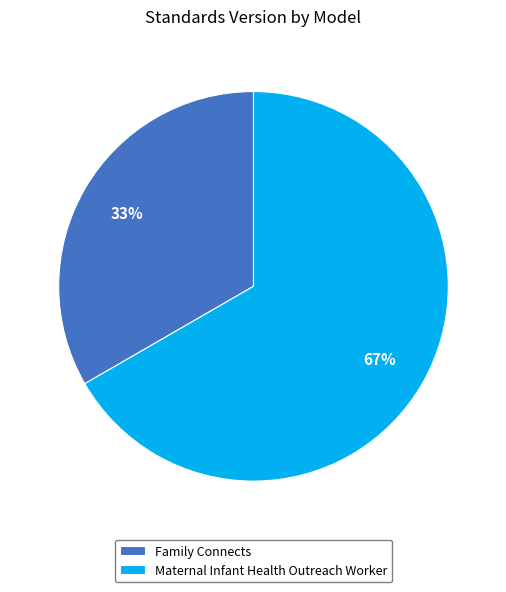

To the nearest percent, what is the combined percentage of Maternal Infant Health Outreach Worker and Family Connects?

100%